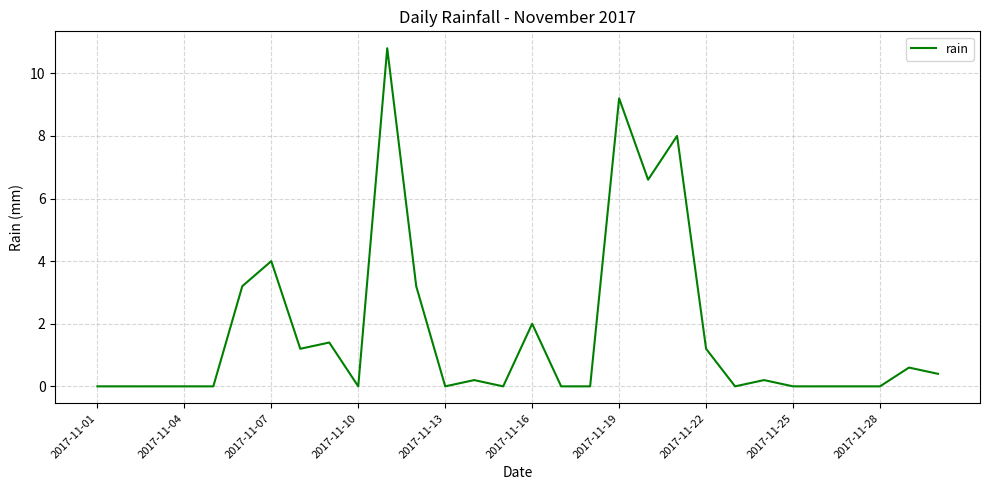

What is the greatest value displayed?

10.8